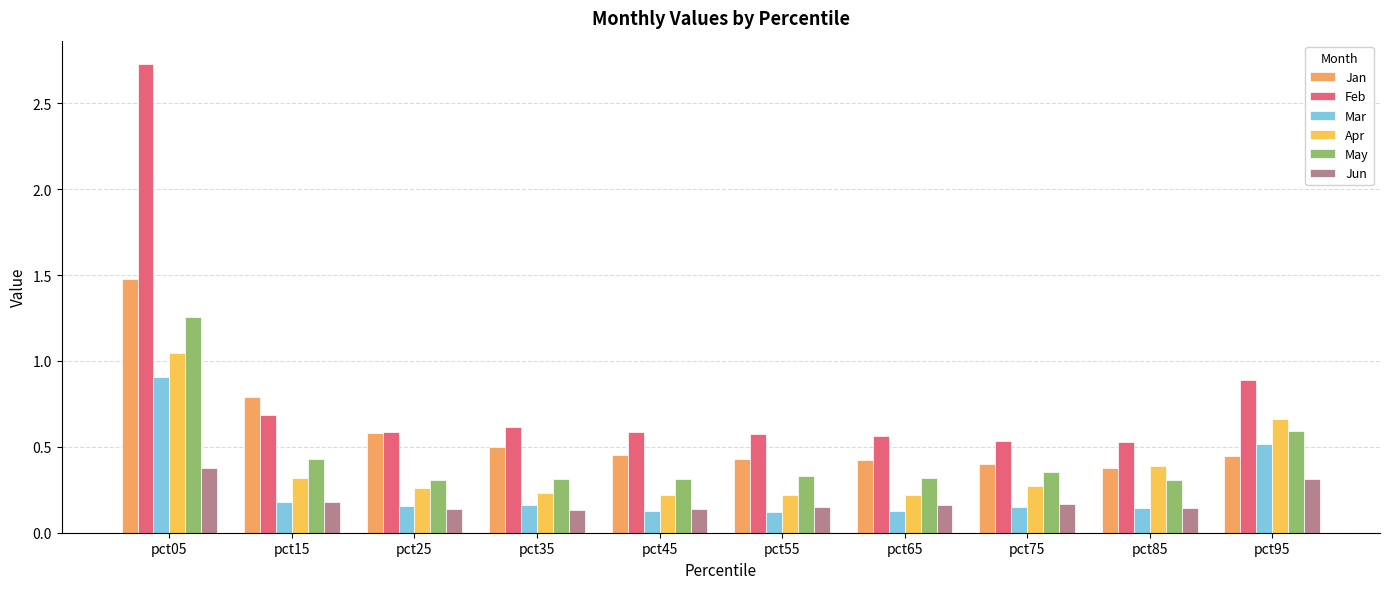

What is the difference between the maximum and minimum values in the Feb series?

2.2